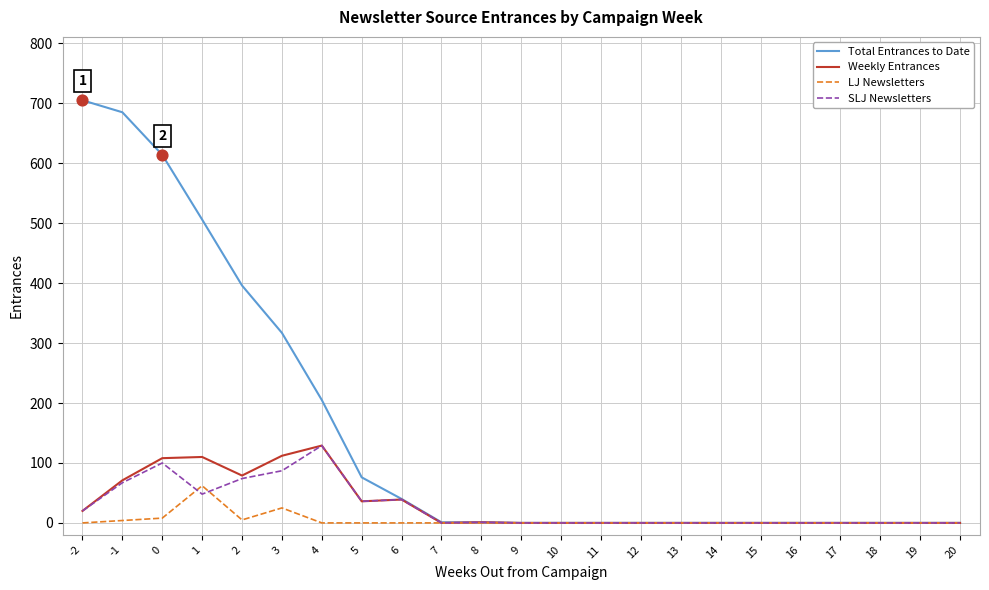

At how many categories does at least one series exceed 95?

7